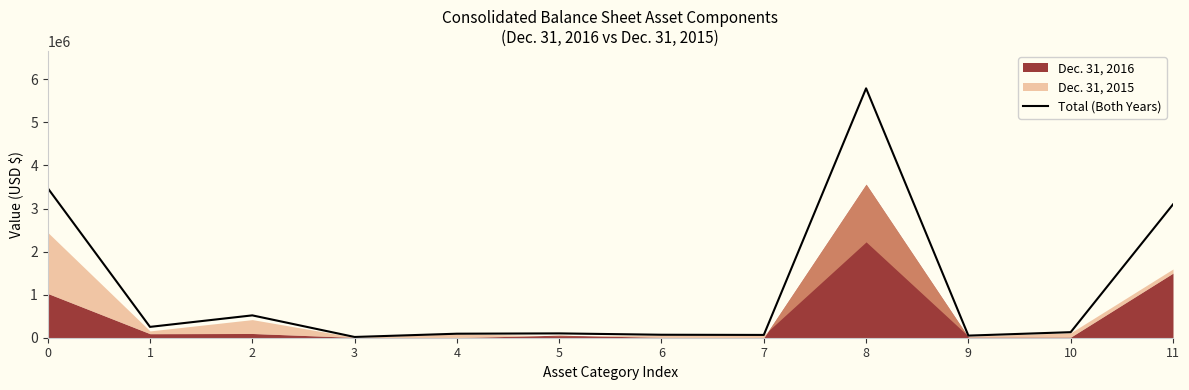

At which label is the value closest to 2904181?

11